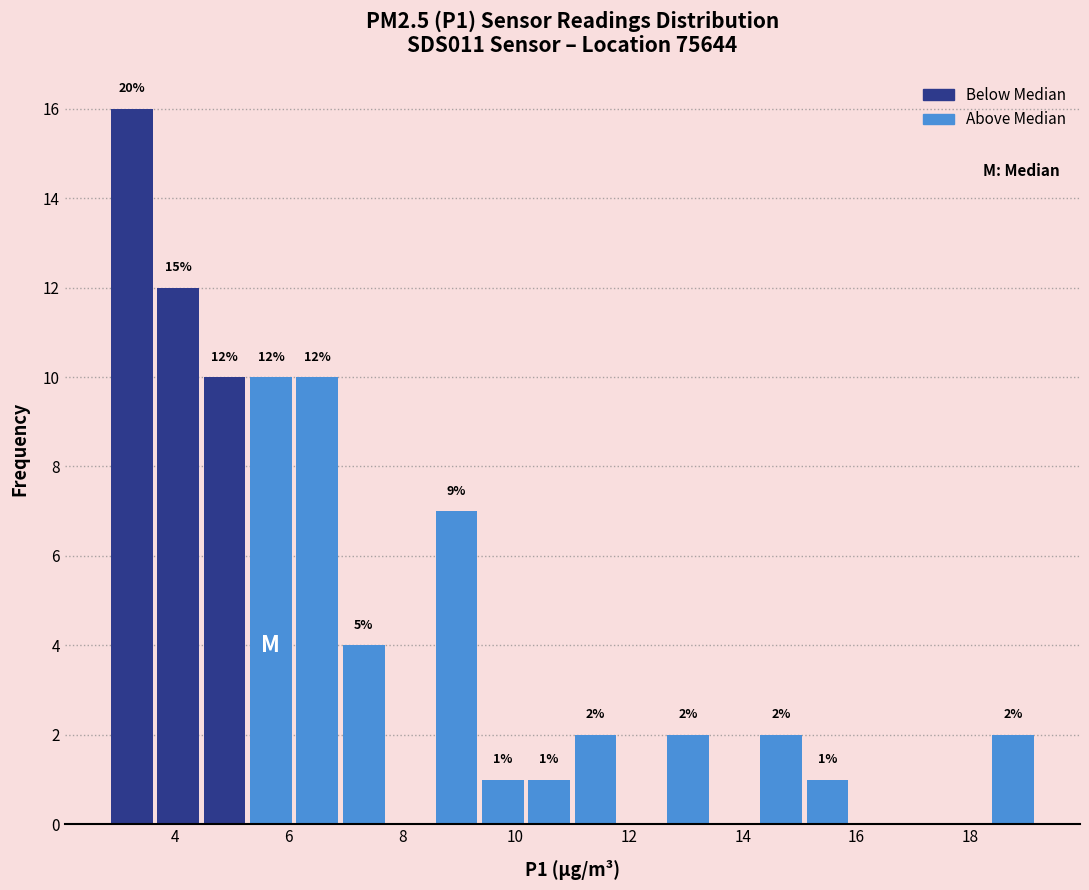

Which range on the x-axis has the tallest bar?

2.8 to 3.6